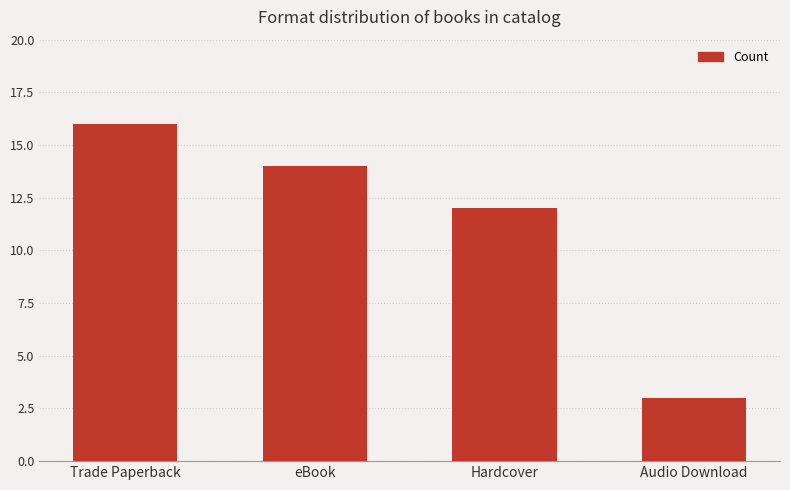

What is the average value?

11